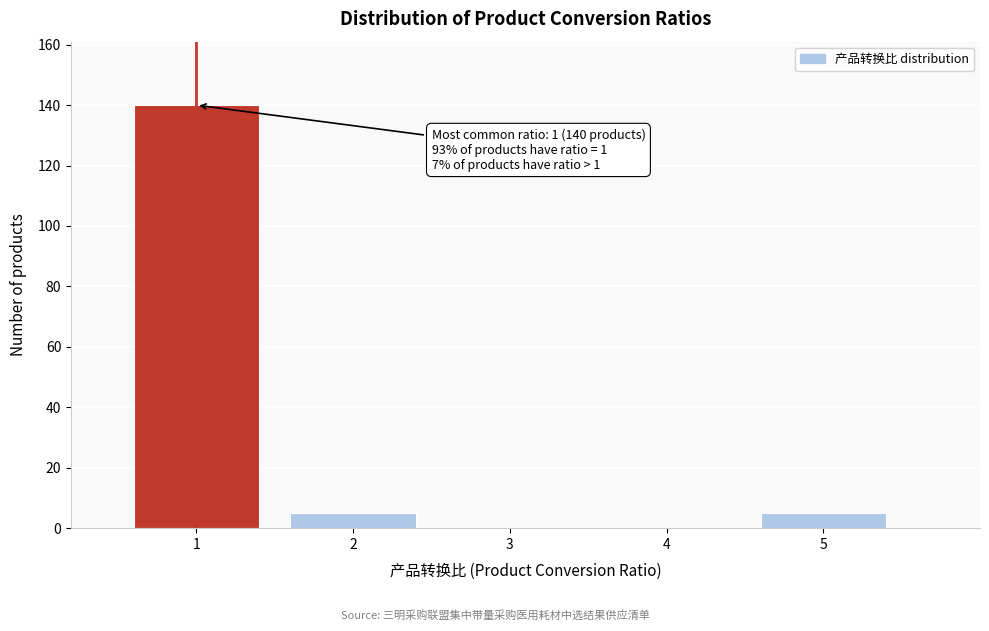

Reading left to right, extract all data points from this chart.

1=140	2=5	3=0	4=0	5=5